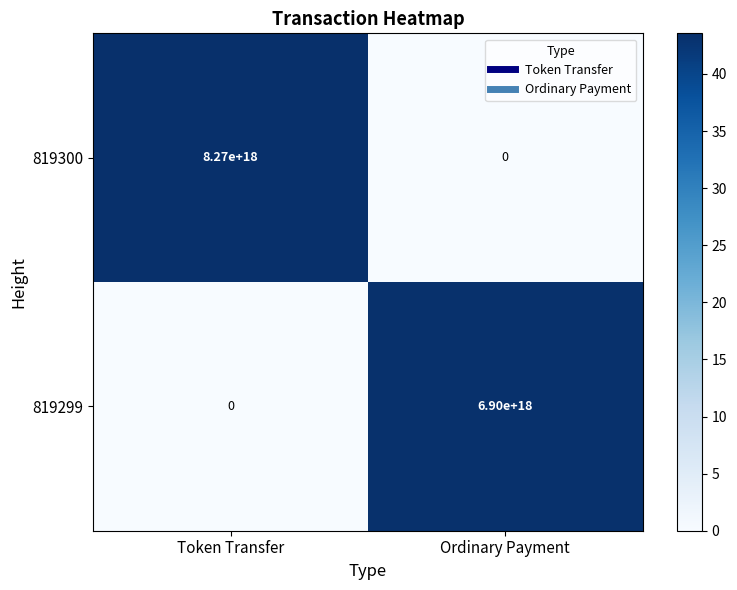

Which series has the largest range (max minus min)?

819300